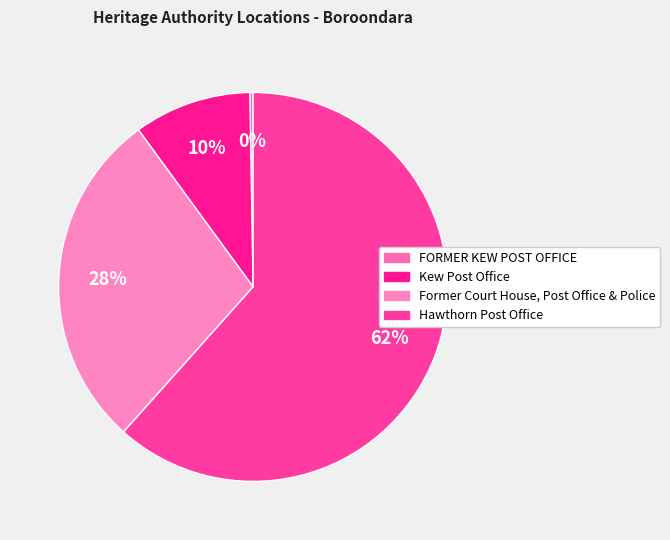

Between FORMER KEW POST OFFICE and Kew Post Office, which is larger?

Kew Post Office